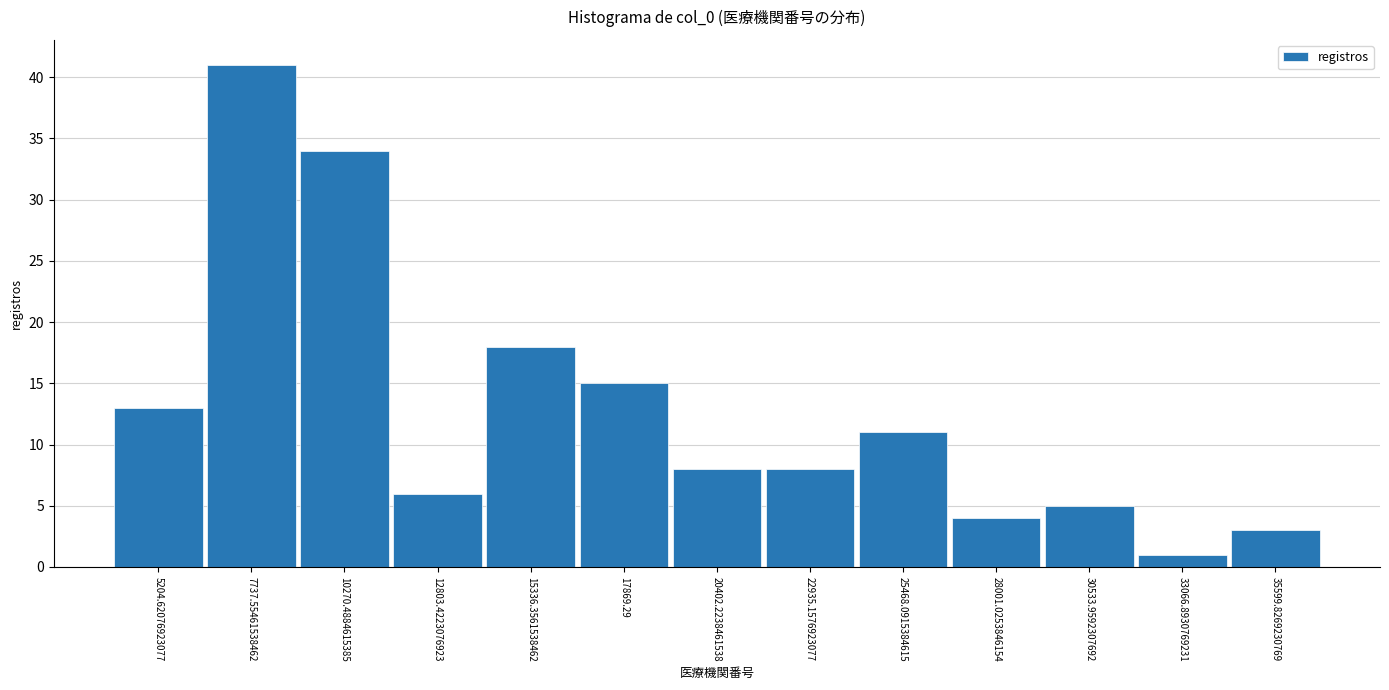

Reading right to left, extract all data points from this chart.

3	1	5	4	11	8	8	15	18	6	34	41	13